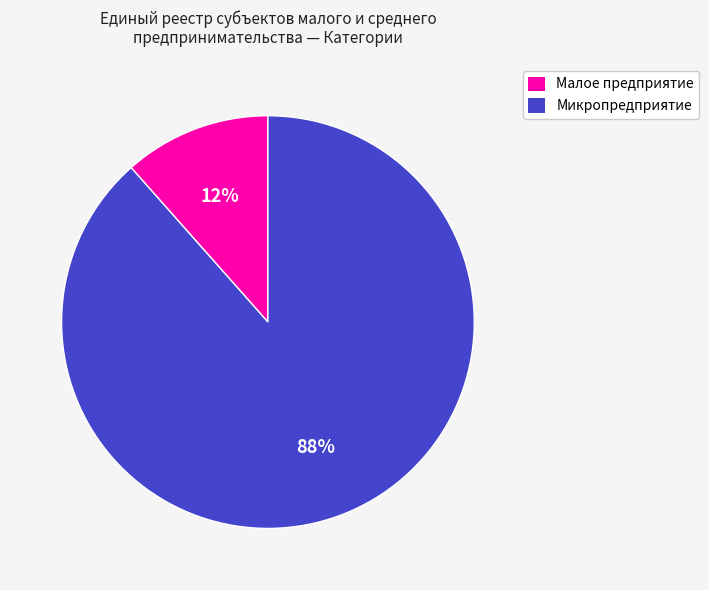

Which slice is the smallest?

Малое предприятие